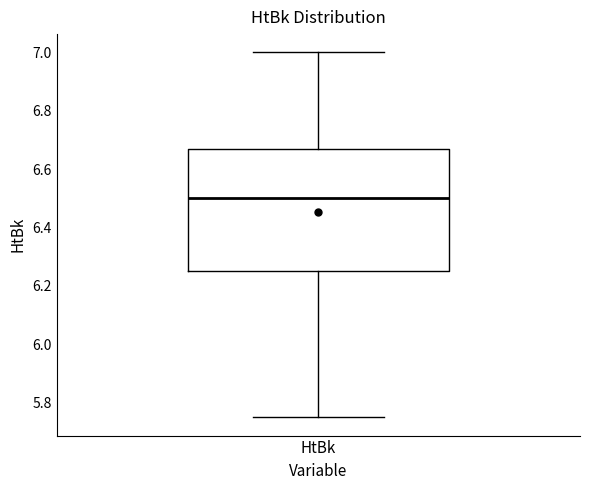

Where does the lower whisker of the box for HtBk end on the y-axis? The values are not printed on the chart, so give them approximately, as read against the axis.

5.76